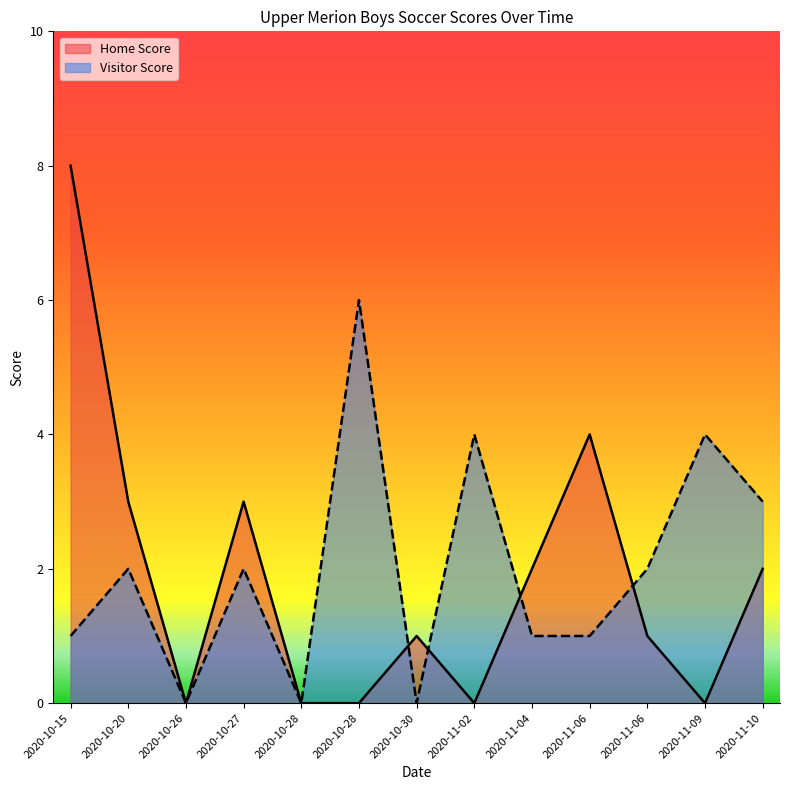

Where is the first local maximum for Visitor Score?

2020-10-20